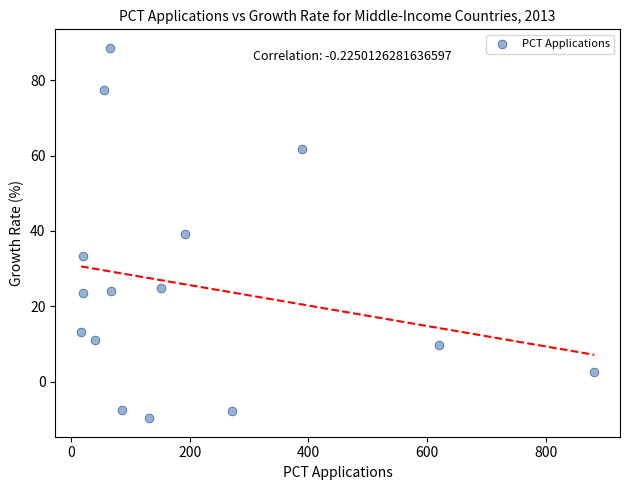

What is the range of Y values (max minus min)?

98.2